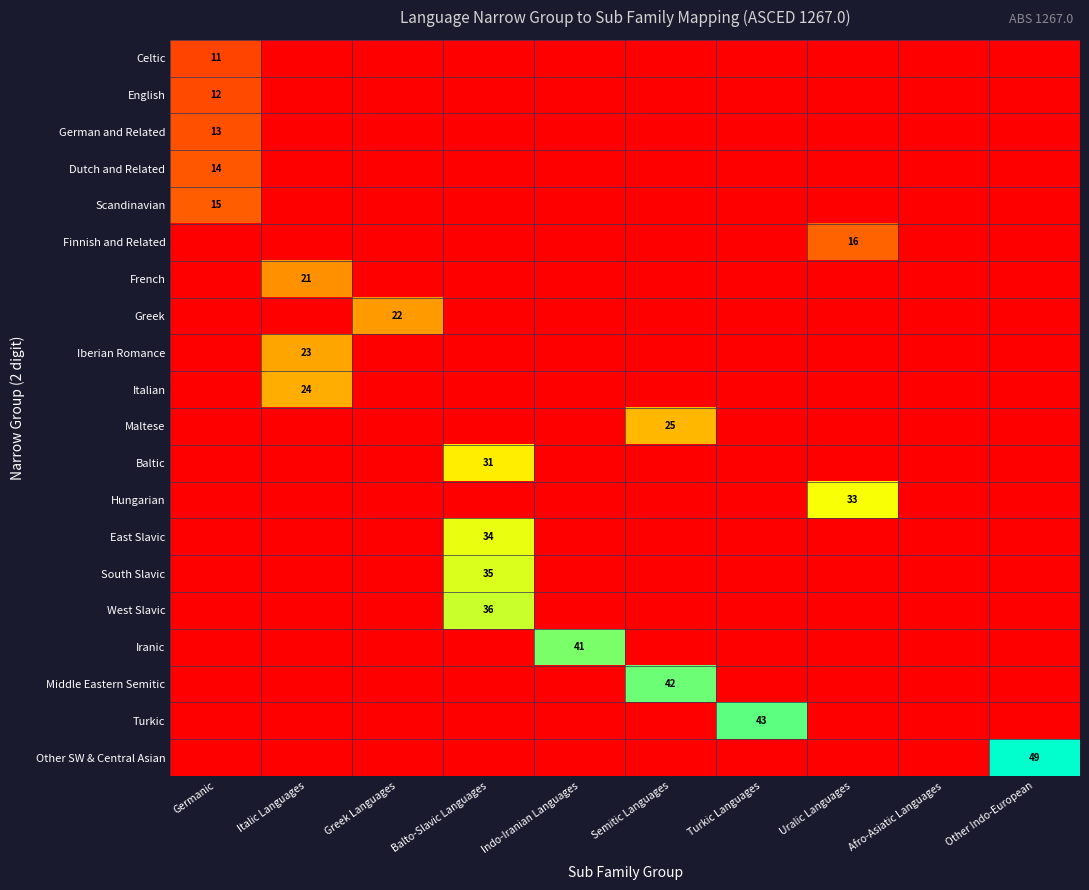

The value of Iranic at Indo-Iranian Languages is 41. True or false?

True